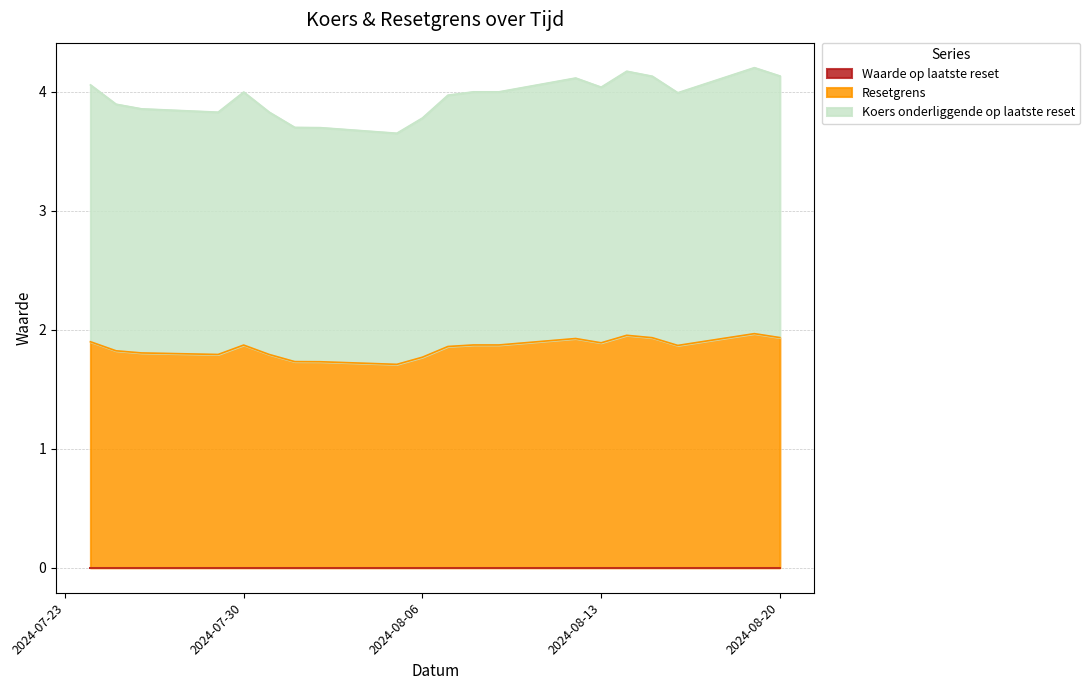

What is the difference between the Resetgrens values at 2024-08-01 and 2024-07-31?

0.1